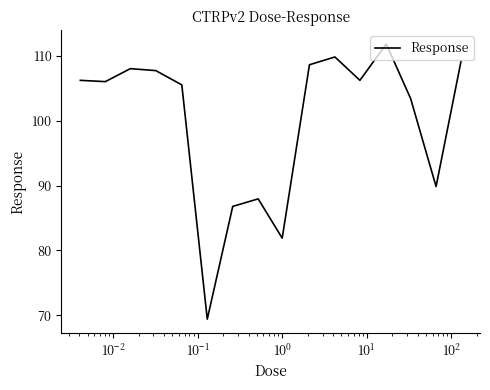

What is the maximum value shown in the chart?

111.8